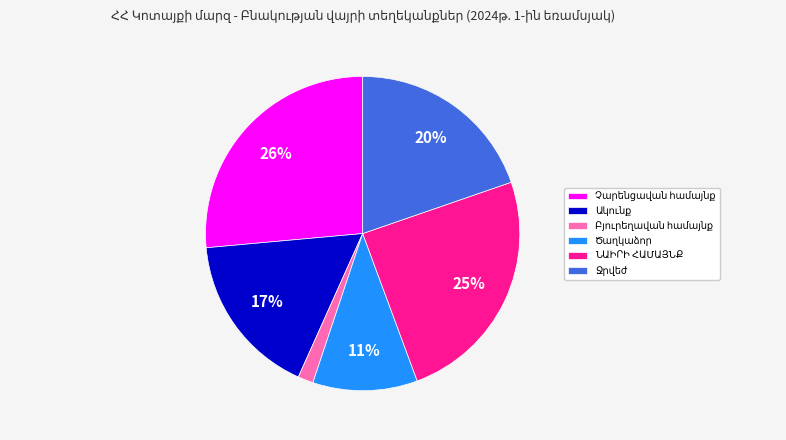

Does any single category account for the majority?

No